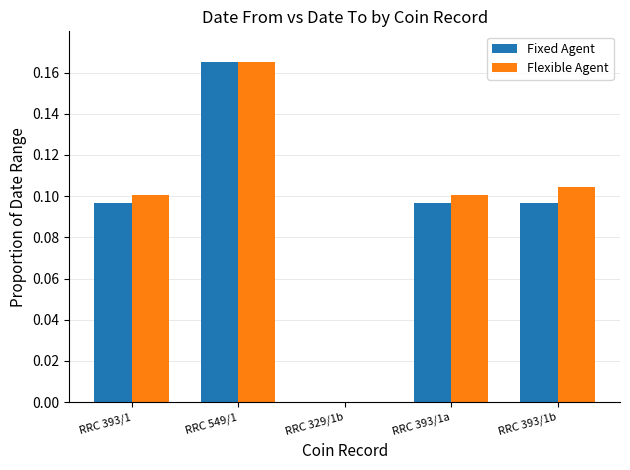

Is it true that Flexible Agent equals -0.1 at RRC 329/1b?

False